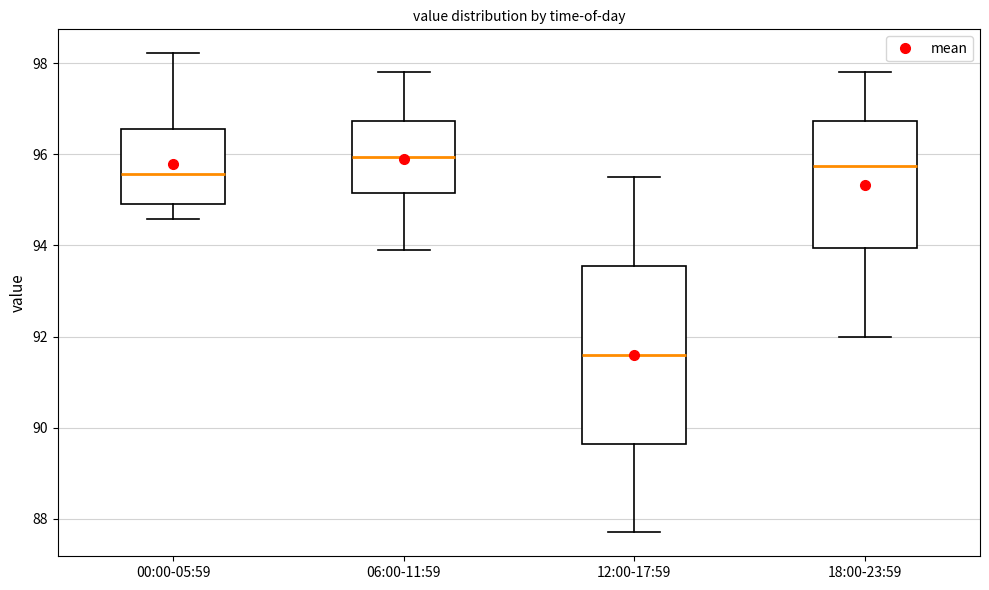

Which box has the lowest median line?

12:00-17:59